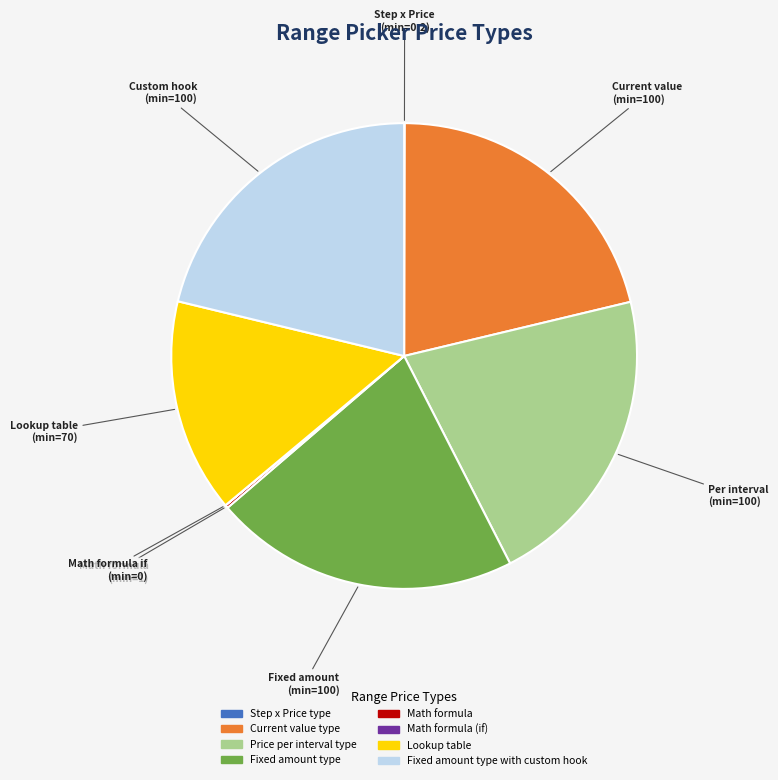

Does any single category account for the majority?

No